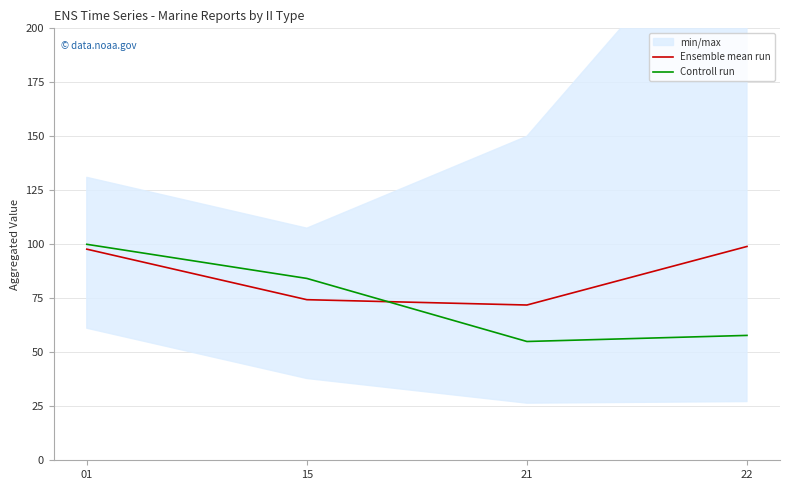

Is it true that Controll run equals 57.8 at 22?

True